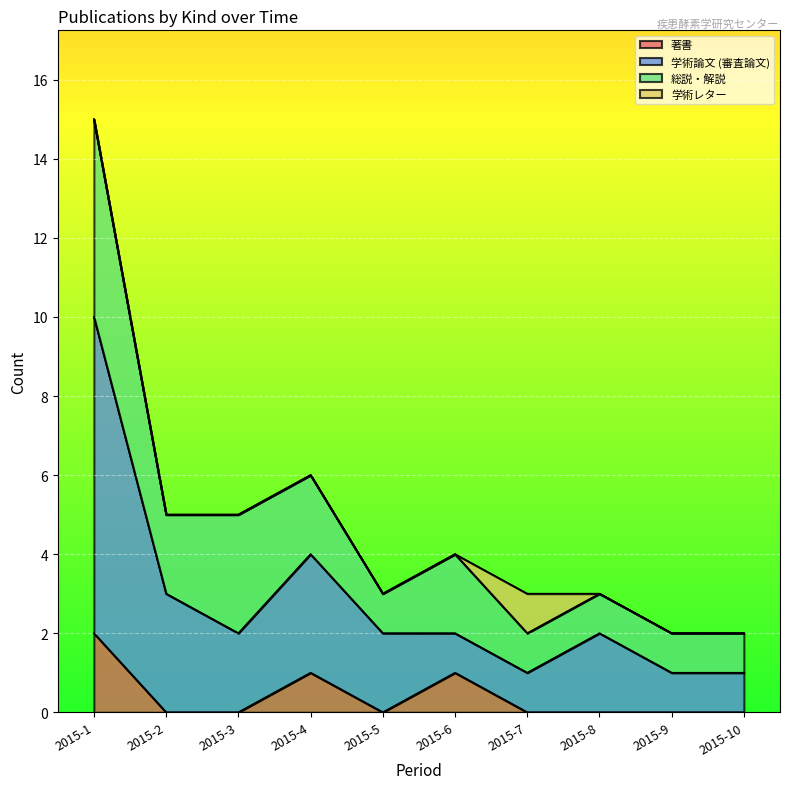

True or false: 著書 and 学術論文 (審査論文) cross at least once.

False